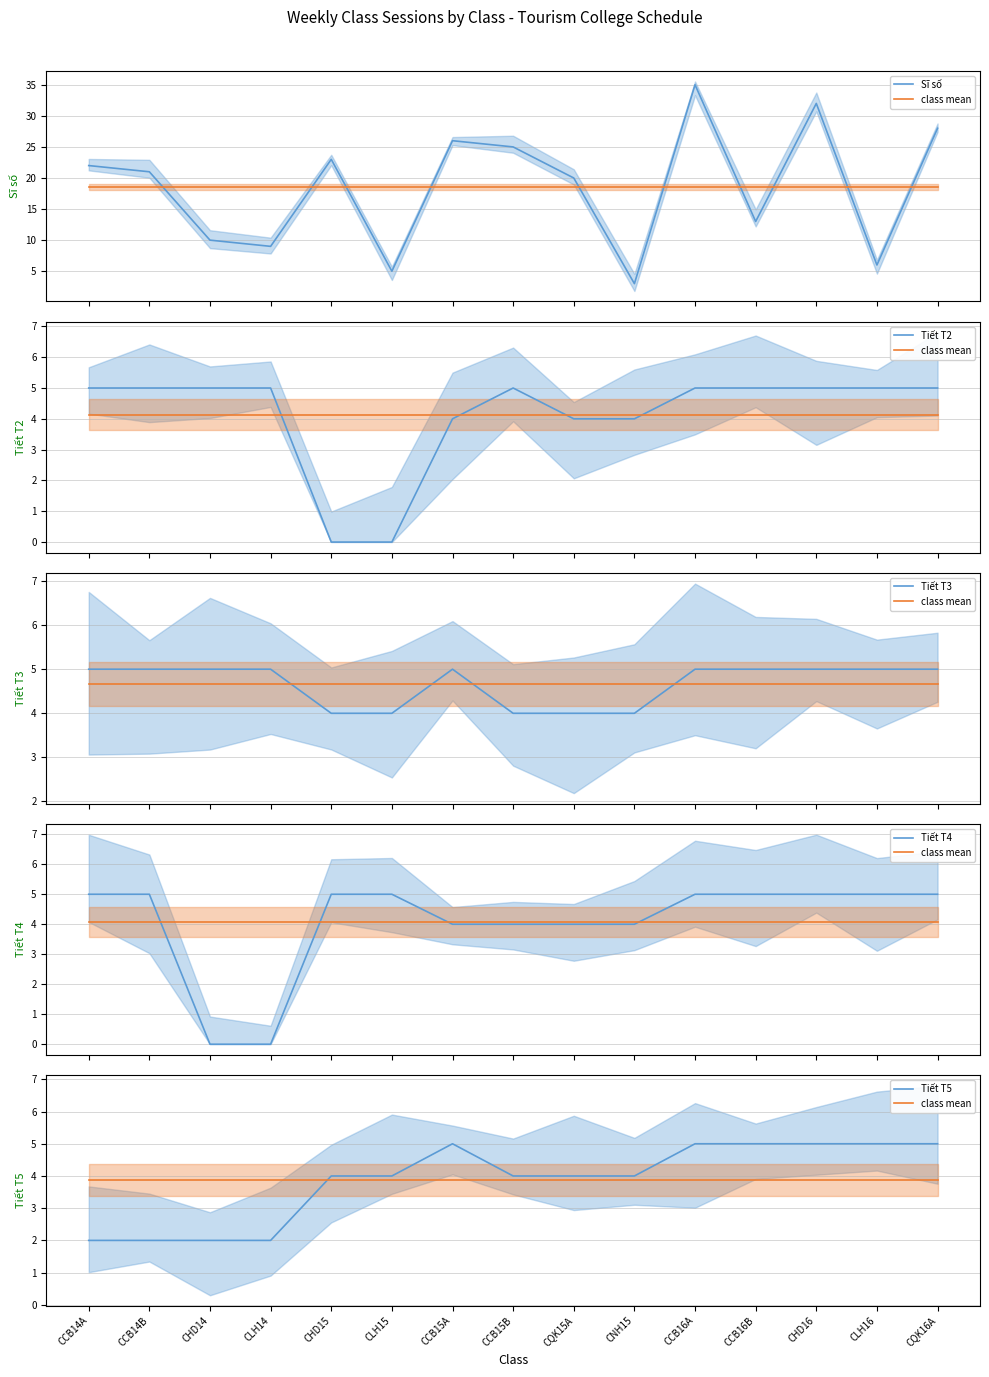

List the labels in order of Tiết T2 value, smallest first.

CHD15, CLH15, CCB15A, CQK15A, CNH15, CCB14A, CCB14B, CHD14, CLH14, CCB15B, CCB16A, CCB16B, CHD16, CLH16, CQK16A